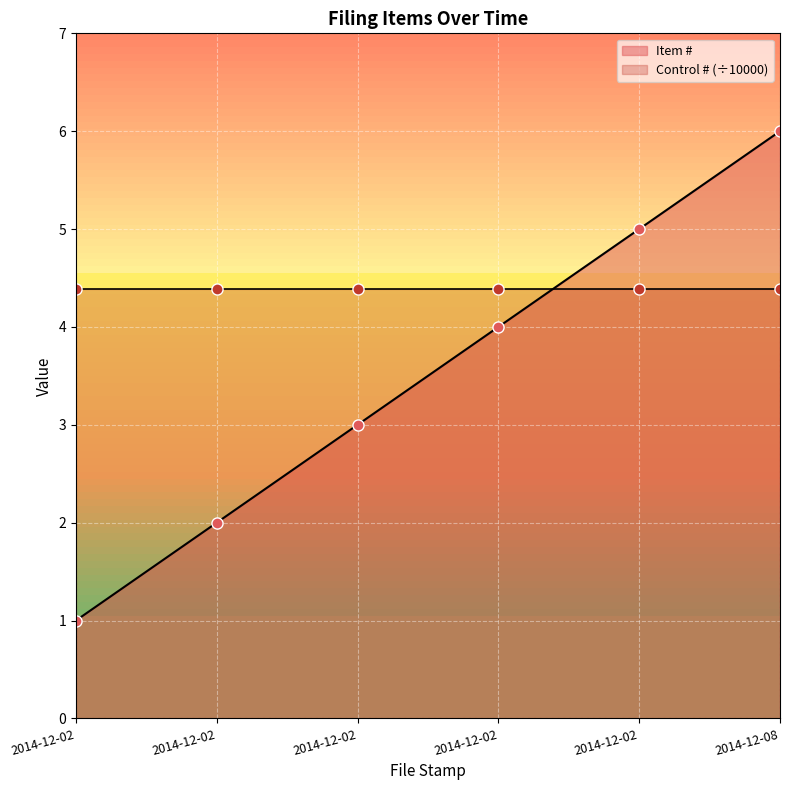

What is the difference between the values at 2014-12-02 and 2014-12-02?

1